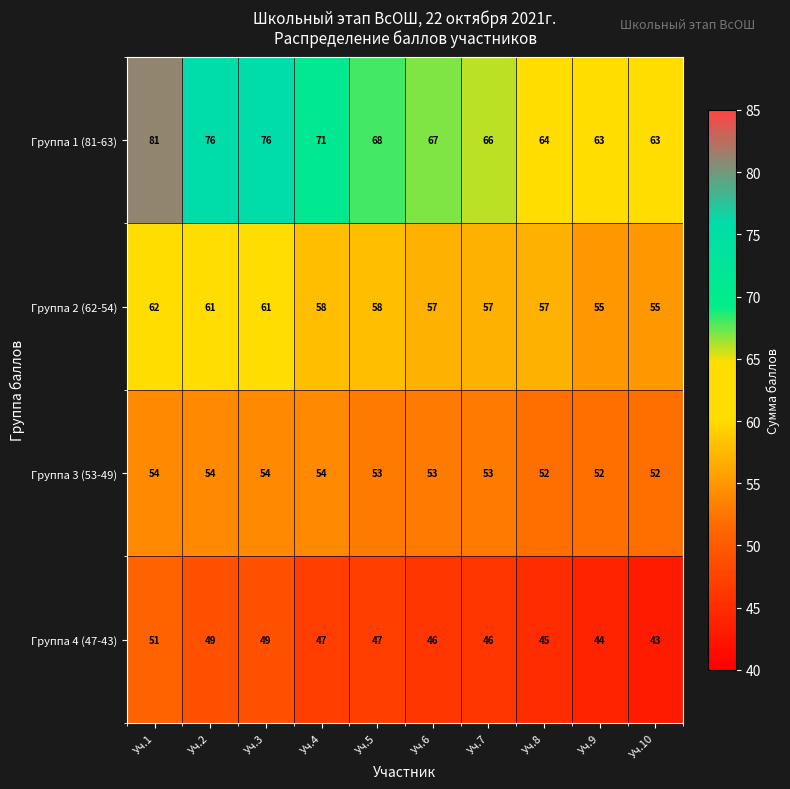

What is the sum of the Группа 3 (53-49) values at Уч.6 and Уч.1?

107